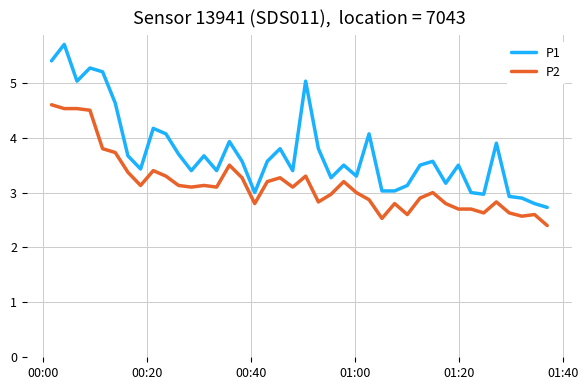

Which series has the largest total across all categories?

P1